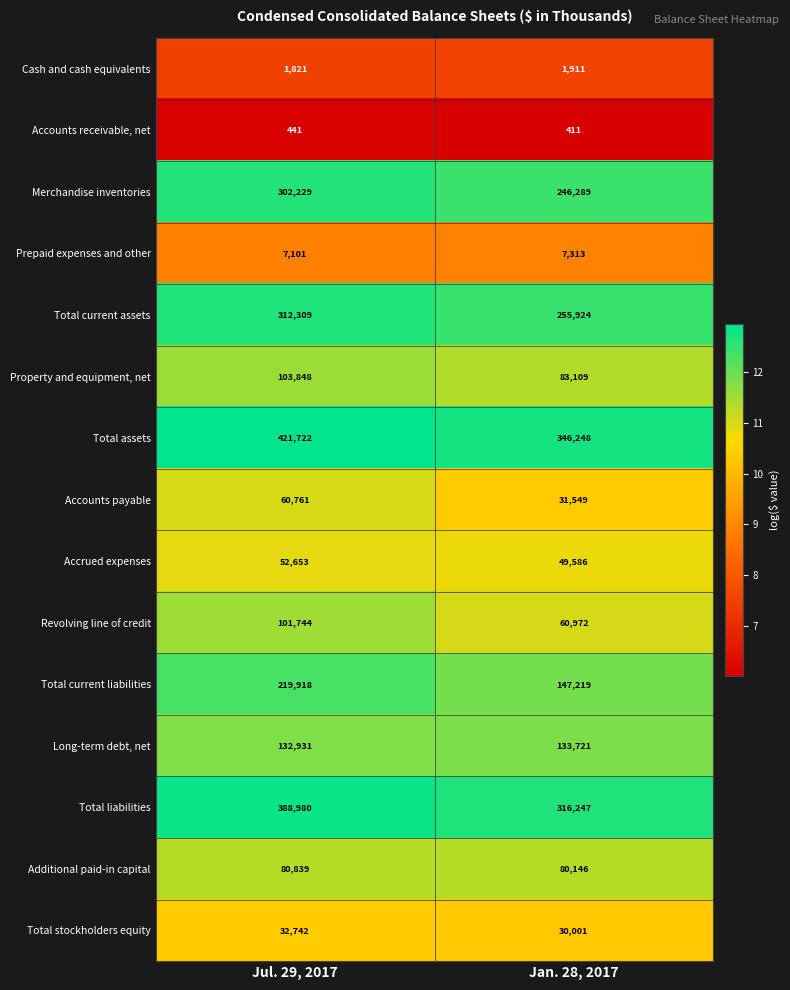

What is the spread (max minus min) of values at Jul. 29, 2017?

421281